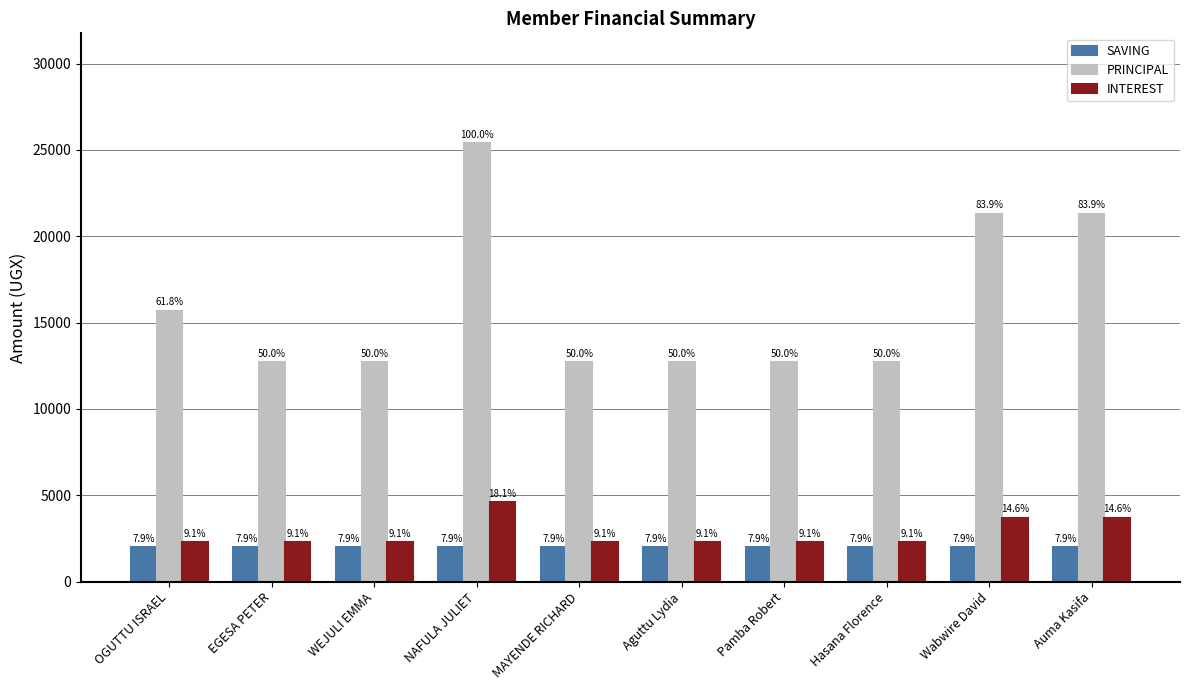

What are all the series names shown in the legend?

SAVING, PRINCIPAL, INTEREST